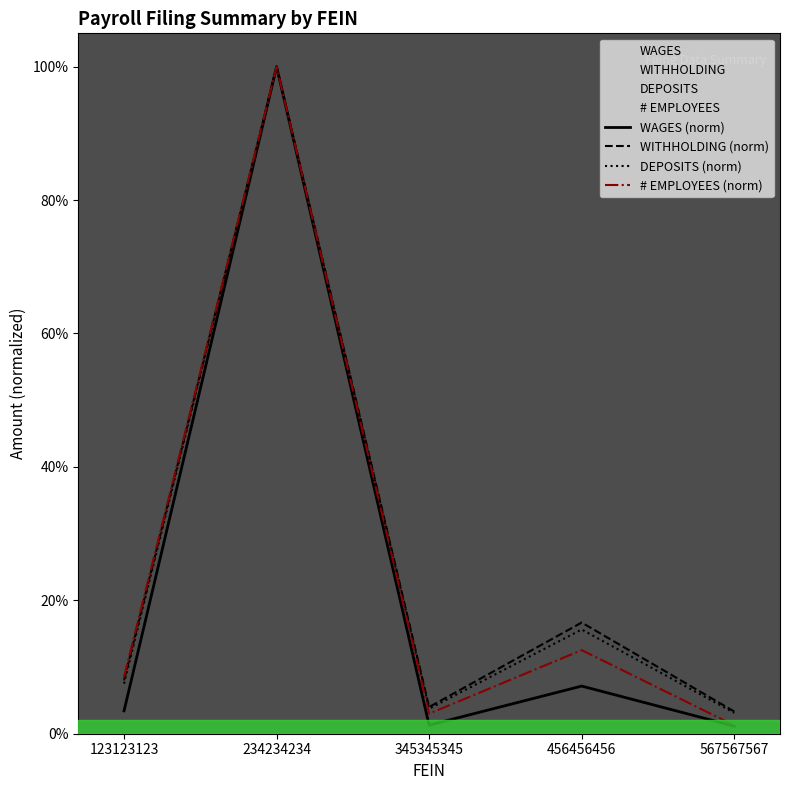

True or false: WAGES (norm) has a value of 0.1 at 123123123.

False